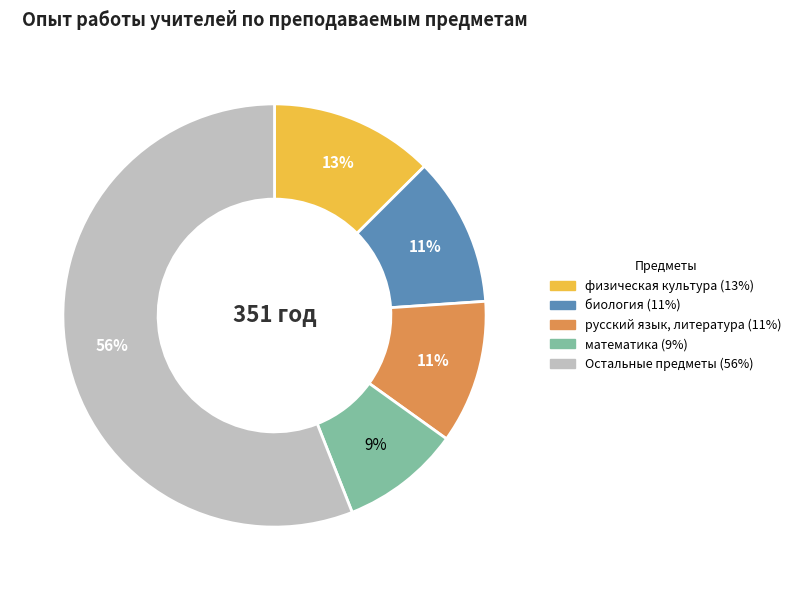

To the nearest percent, what is the difference between the largest and smallest slice percentages?

47%